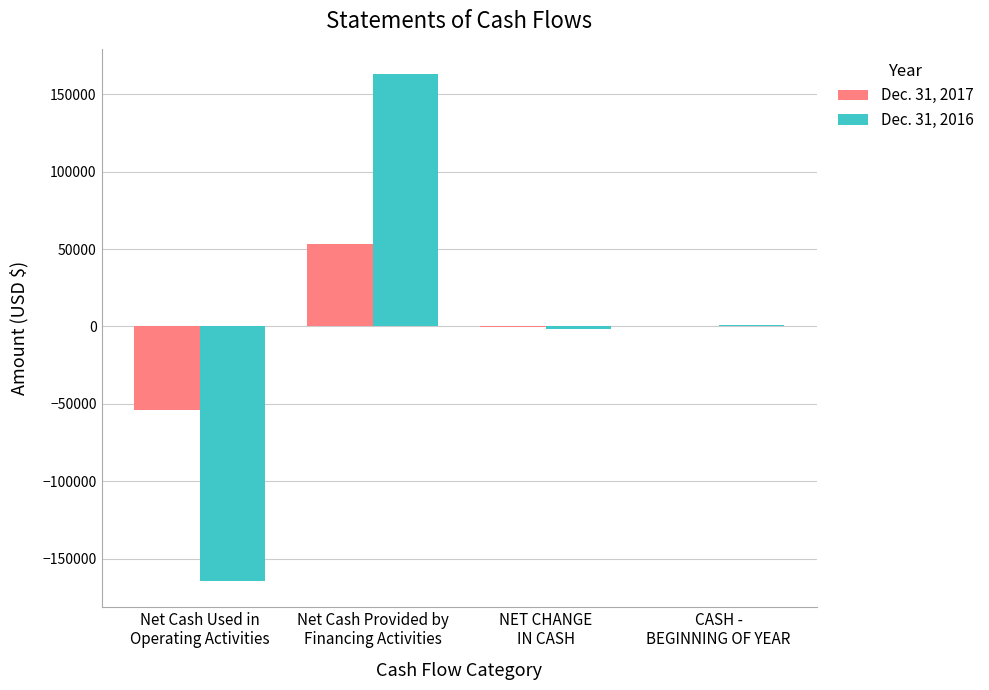

Which series changed the most between Net Cash Used in
Operating Activities and NET CHANGE
IN CASH?

Dec. 31, 2016